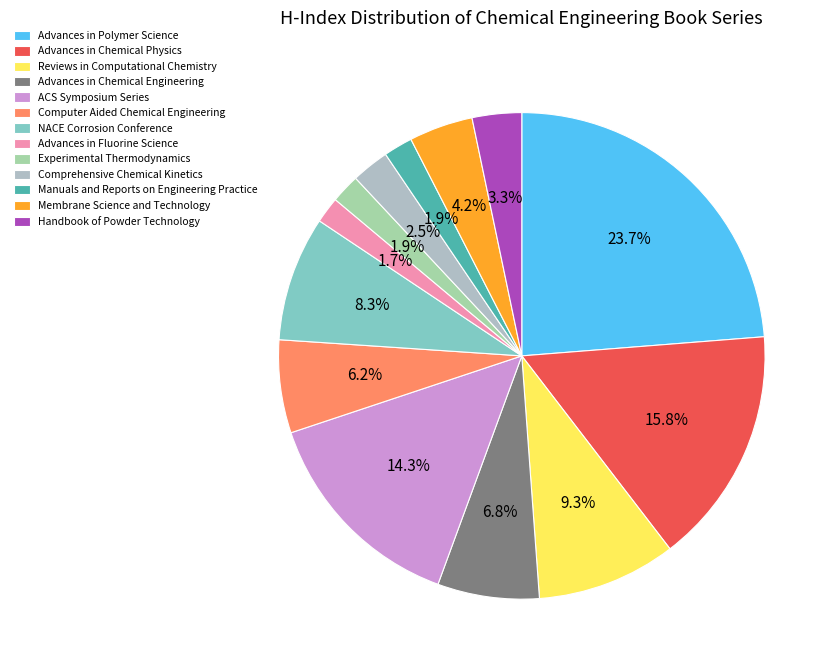

Is it true that Advances in Chemical Engineering is 7% of the pie?

True